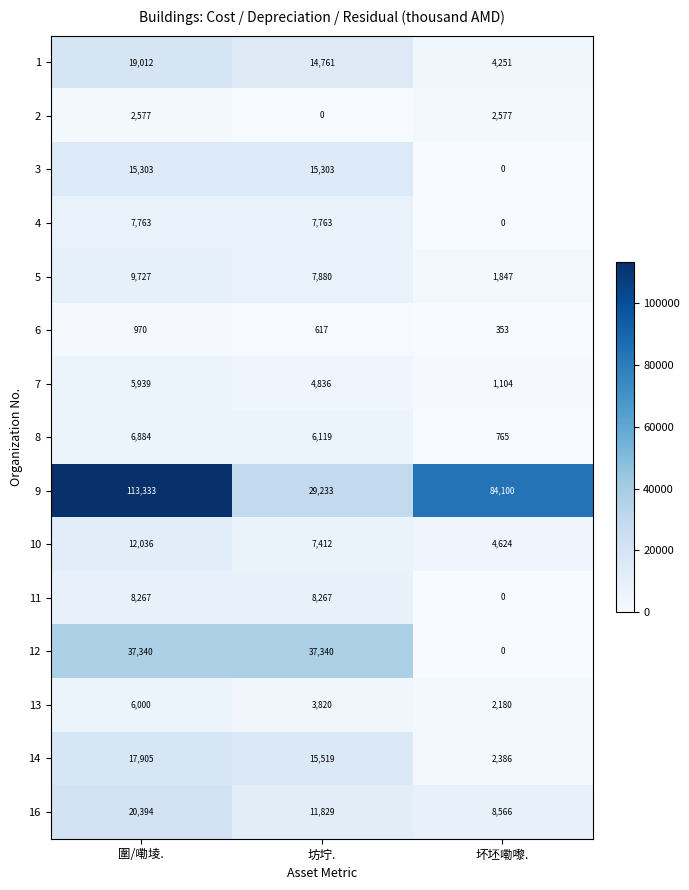

Which category has the highest value in the 10 series?

圍/嘞堎.